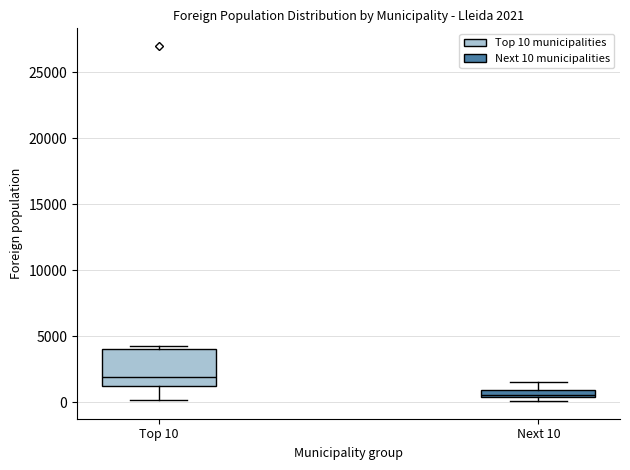

Which box has the highest median line?

Top 10